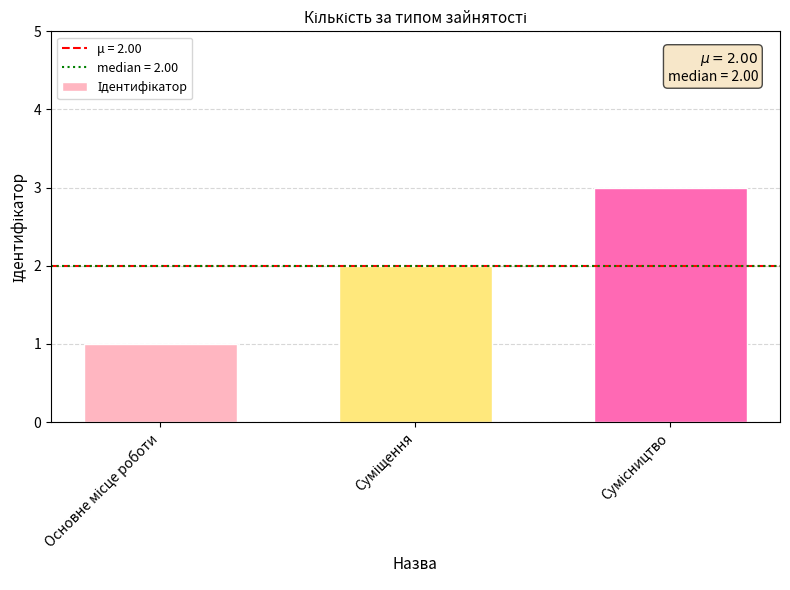

What is the sum of all values?

6